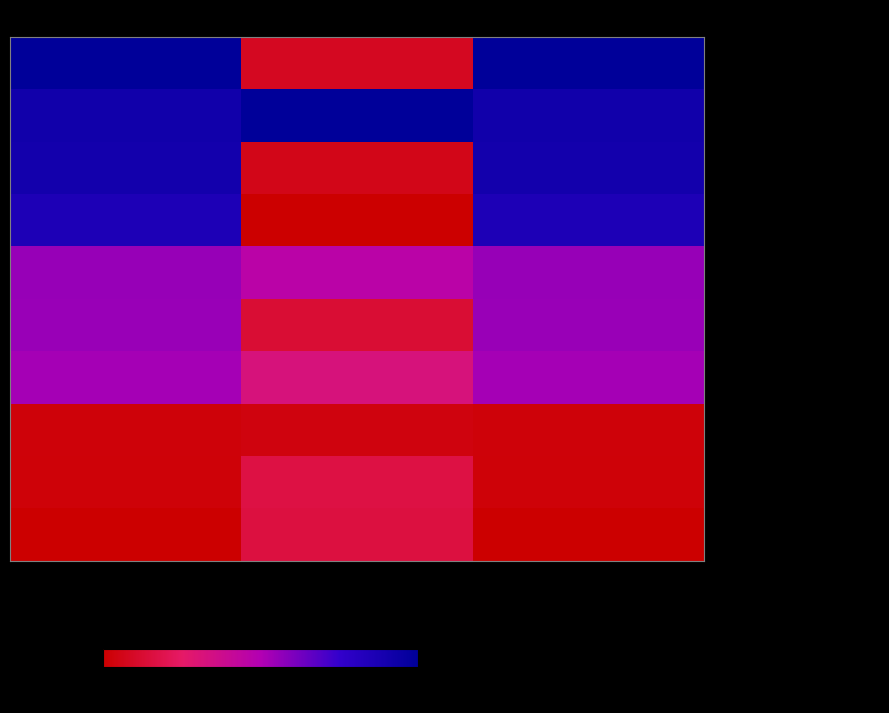

Reading left to right, what are all the values shown in this chart?

- UNITED THERAPEUTICS CORP: Value=100.0	Shares or principal amount=8.3	Weighting=100.0
- EXELIXIS INC: Value=91.2	Shares or principal amount=100.0	Weighting=91.2
- BIOGEN INC: Value=90.6	Shares or principal amount=6.1	Weighting=90.6
- REGENERON PHARMACEUTICALS: Value=85.4	Shares or principal amount=0.0	Weighting=85.4
- ALKERMES PLC: Value=55.2	Shares or principal amount=46.4	Weighting=55.2
- CARDINAL HEALTH INC: Value=55.0	Shares or principal amount=13.2	Weighting=55.0
- TARO PHARMACEUTICAL INDUS: Value=52.5	Shares or principal amount=32.0	Weighting=52.5
- EAGLE PHARMACEUTICALS INC: Value=2.6	Shares or principal amount=3.5	Weighting=2.6
- VANDA PHARMACEUTICALS INC: Value=2.1	Shares or principal amount=16.9	Weighting=2.1
- KODIAK SCIENCES INC: Value=0.0	Shares or principal amount=15.9	Weighting=0.0